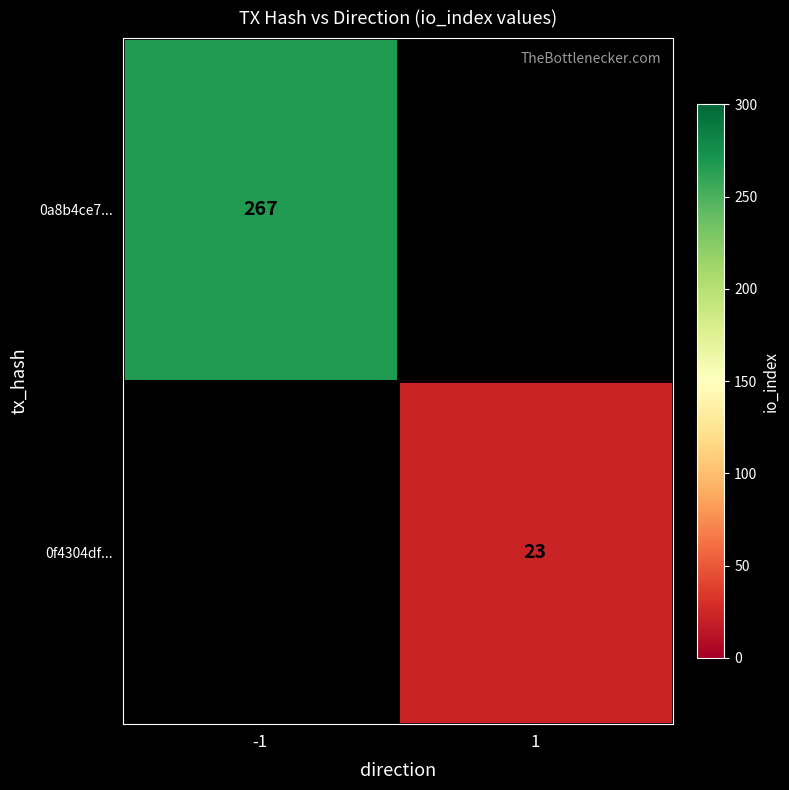

What is the maximum value shown in the chart?

267.0